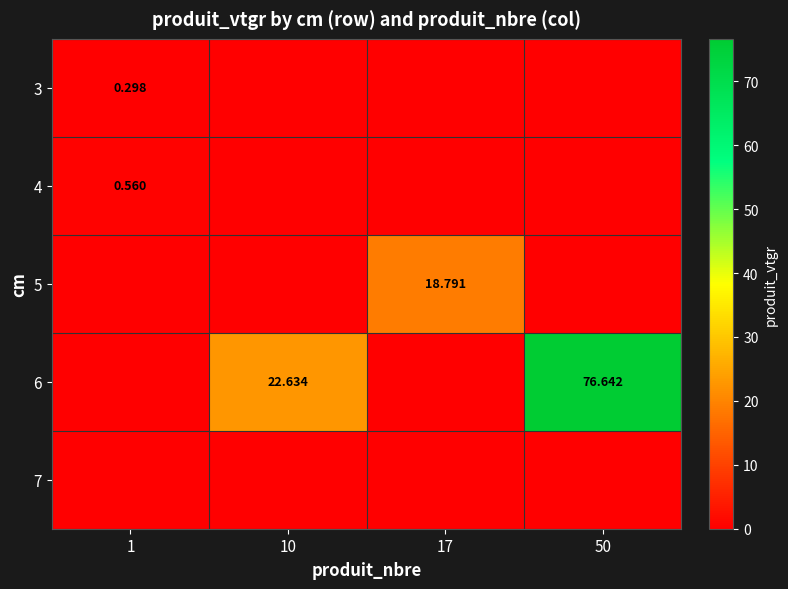

Is the value of 4 at 1 greater than the value of 5 at 17?

No